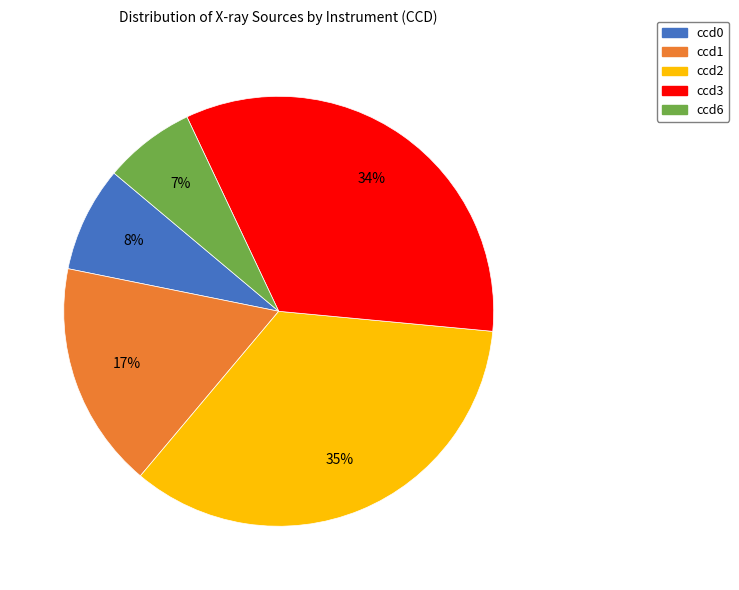

The ccd0 slice represents 8% of the pie. True or false?

True